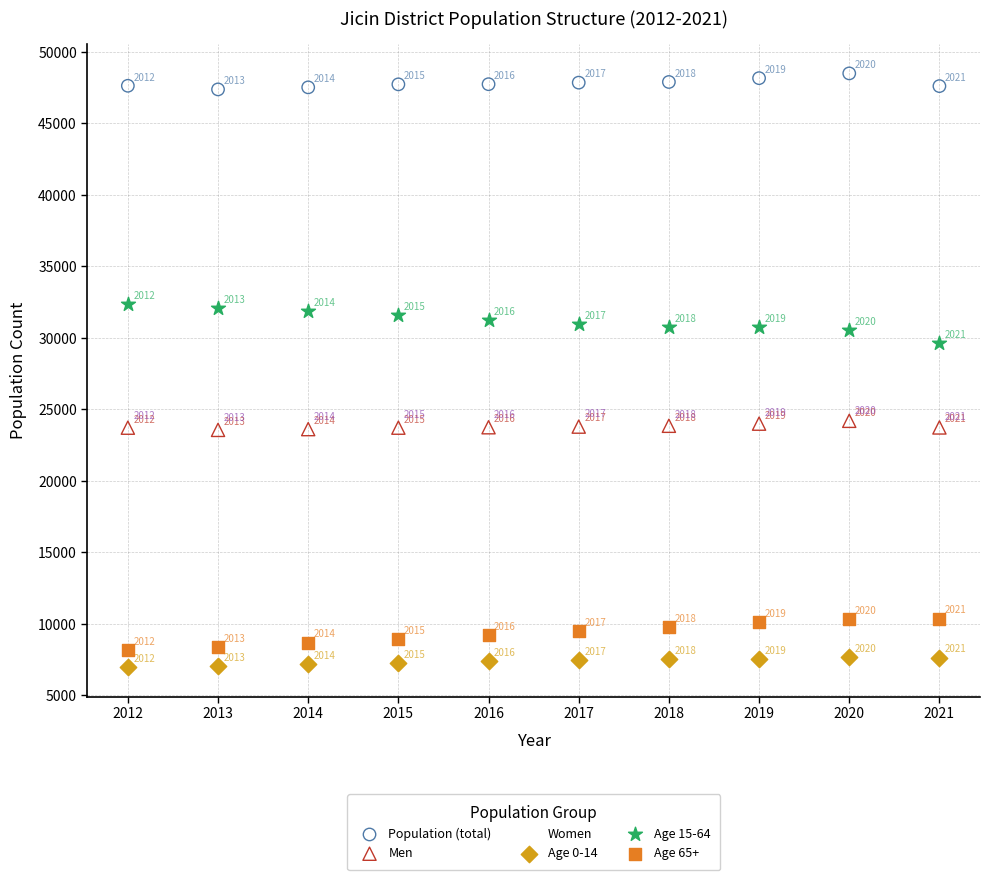

Which series contains the highest Y value?

Population (total)